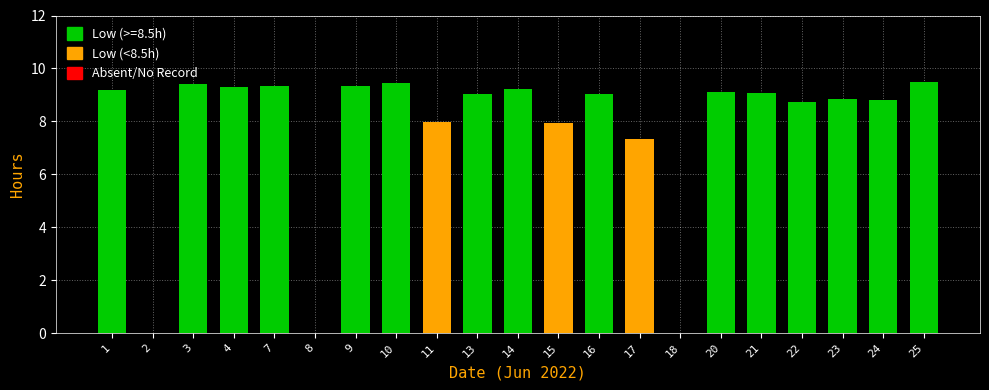

What is the change in value from 13 to 17?

-1.7